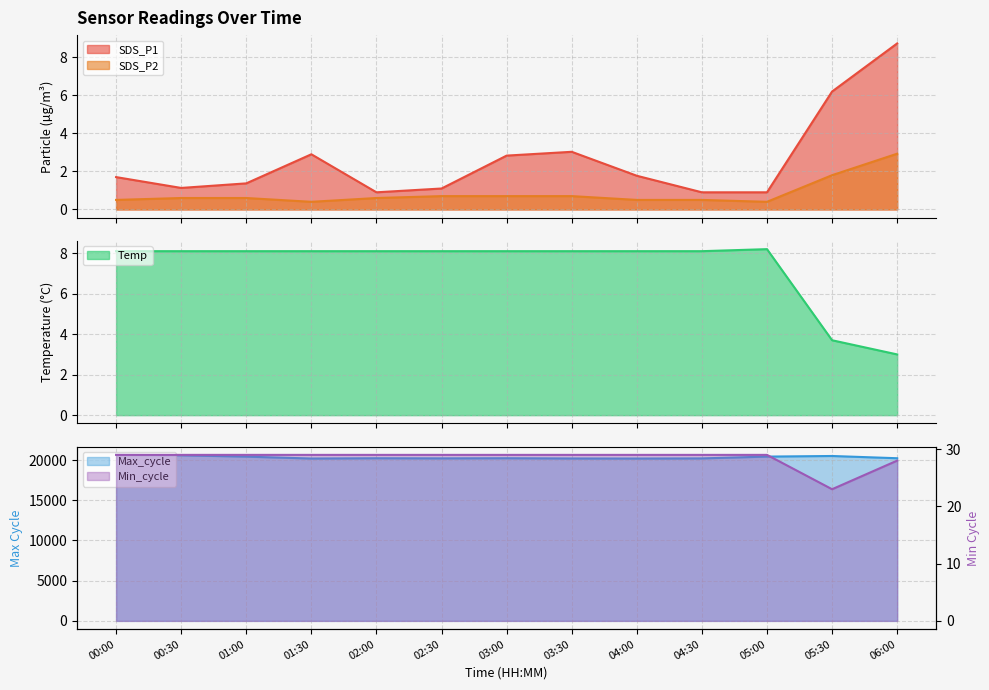

What is the sum of all Min_cycle values?

370.0